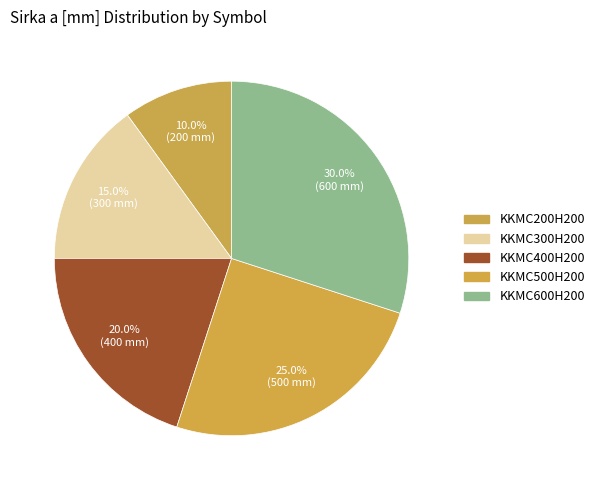

Is there any slice that represents more than half of the pie?

No